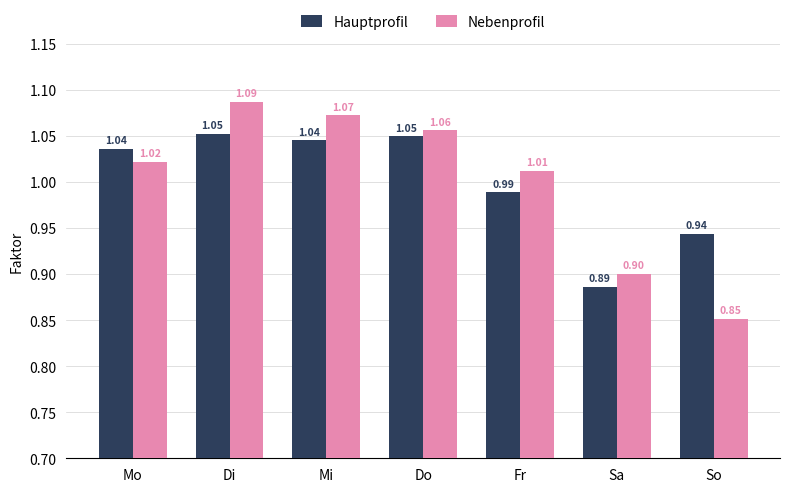

What is the difference between the maximum and minimum values in the Nebenprofil series?

0.2